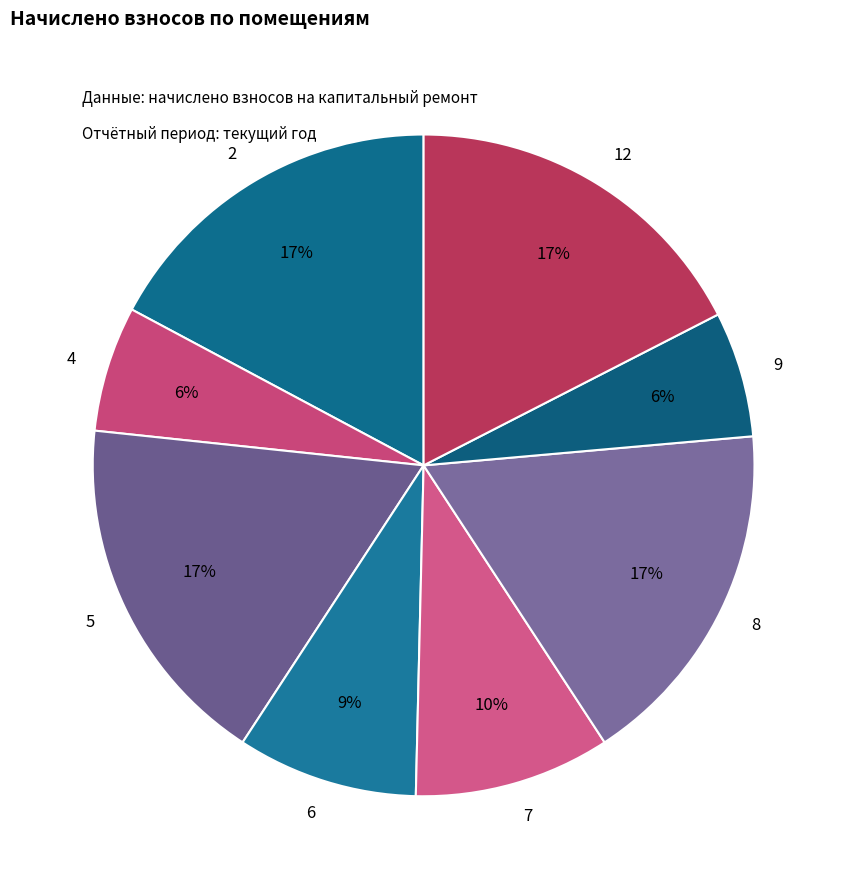

What percentage is the 6 slice, to the nearest percent?

9%